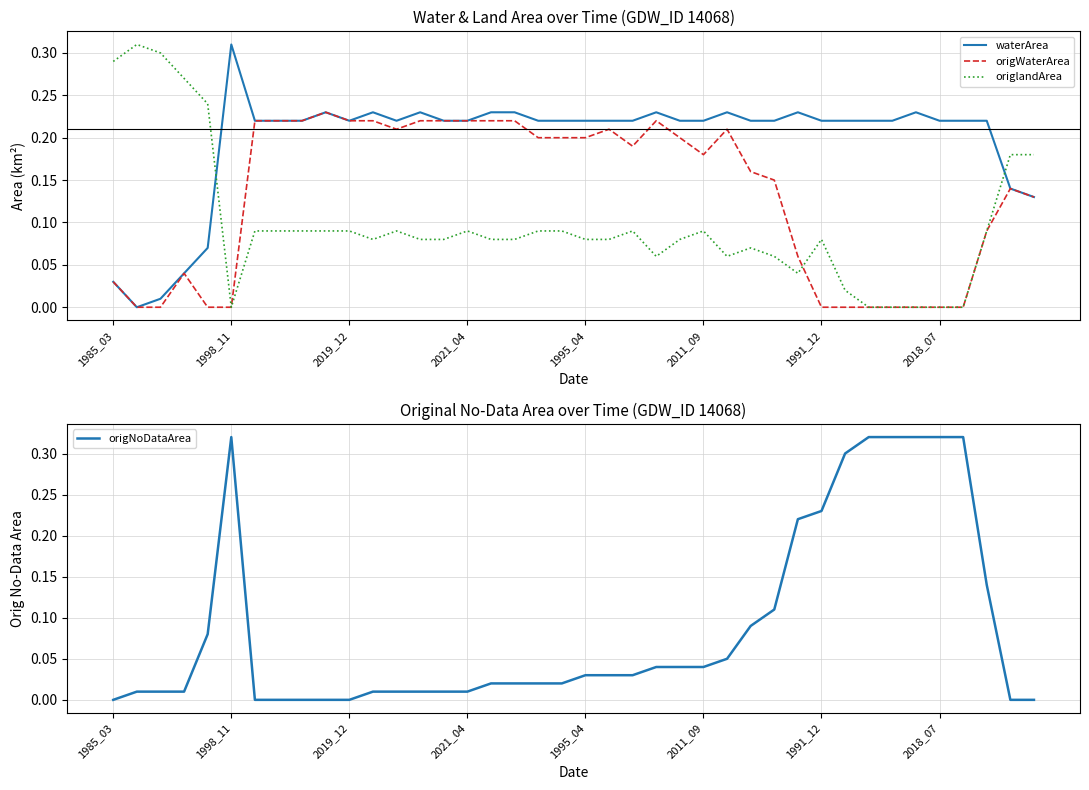

Which series ends up on top after the final intersection of origlandArea and waterArea?

origlandArea